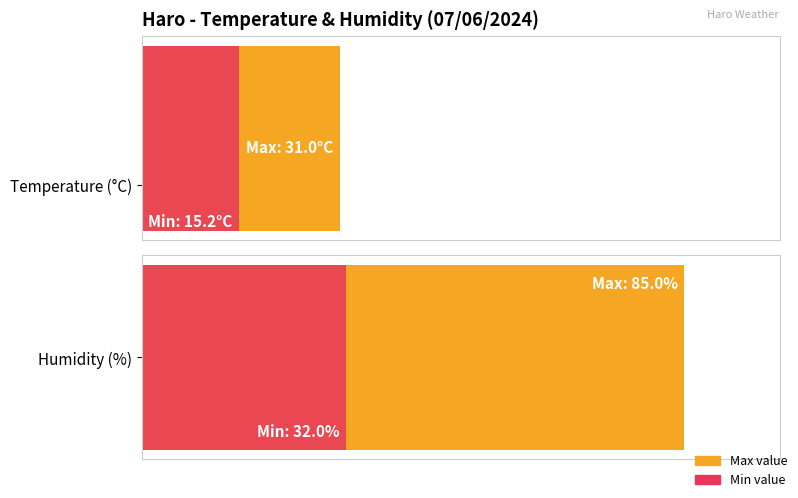

Which series has the largest range (max minus min)?

Humidity (%)